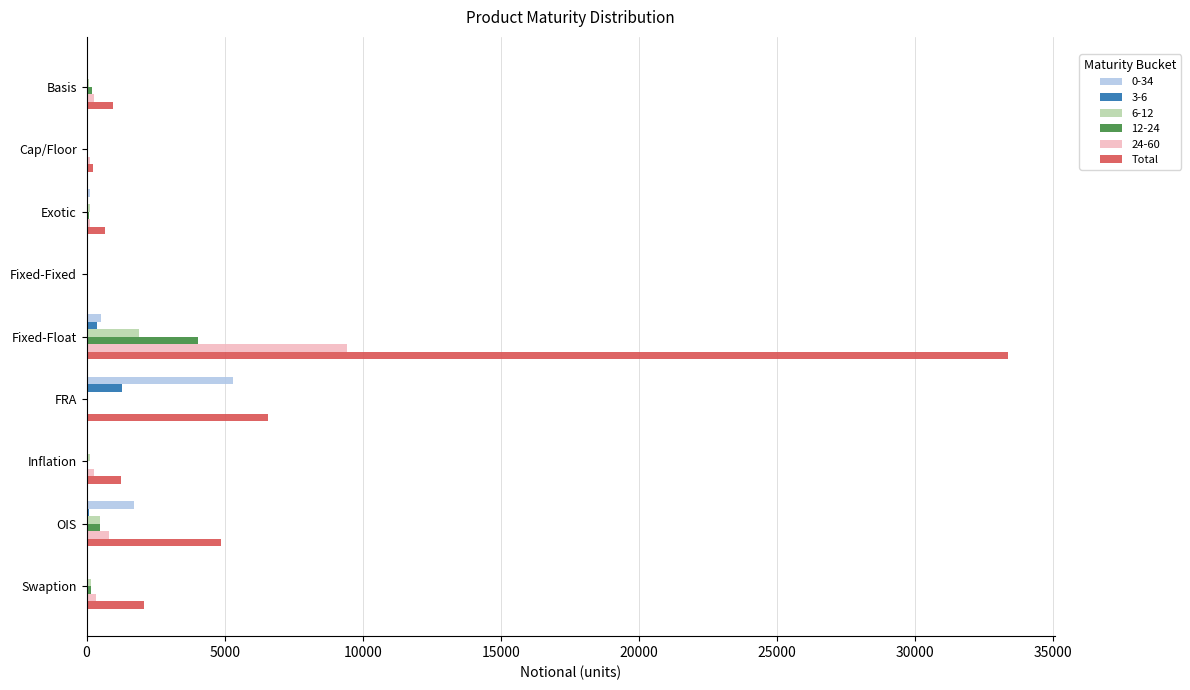

What is the maximum value shown in the chart?

33389